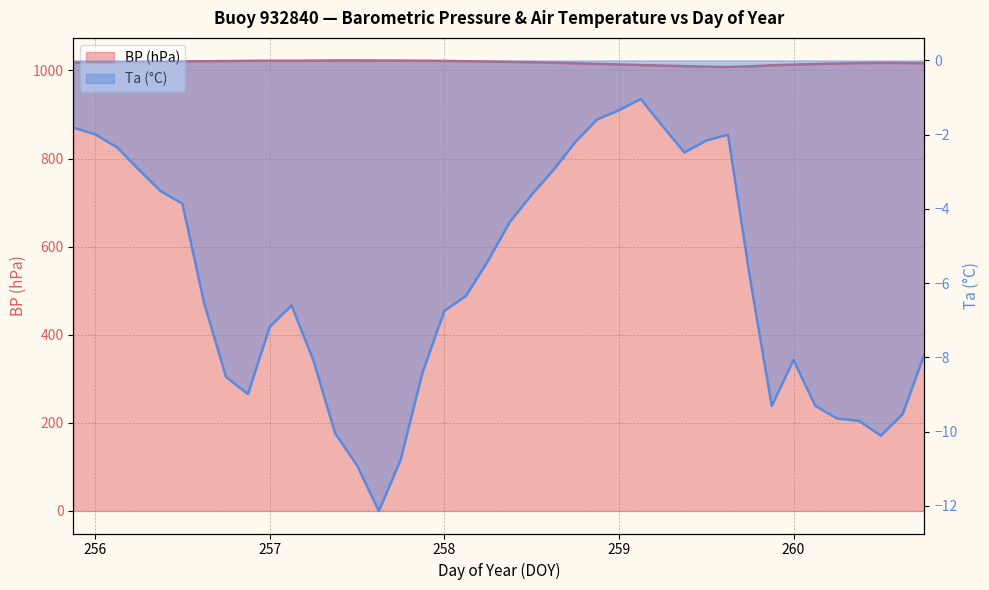

What is the sum of all BP values?

40700.0